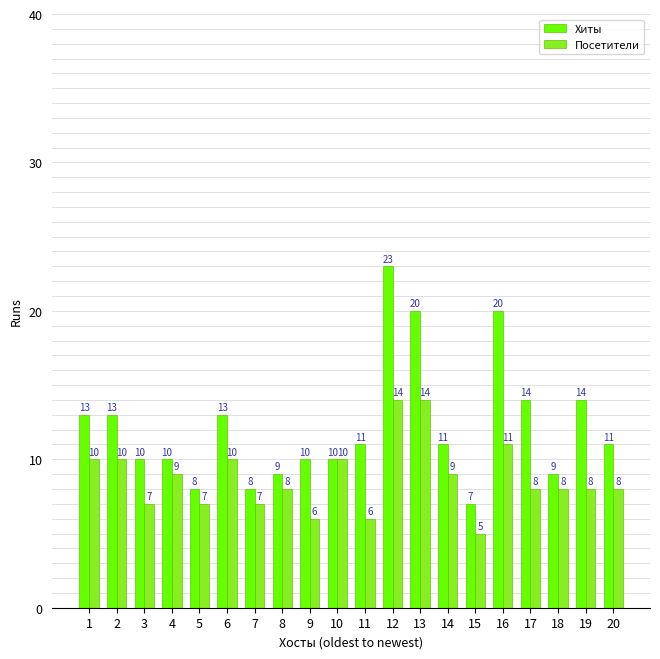

At which category is the sum across all series the highest?

12